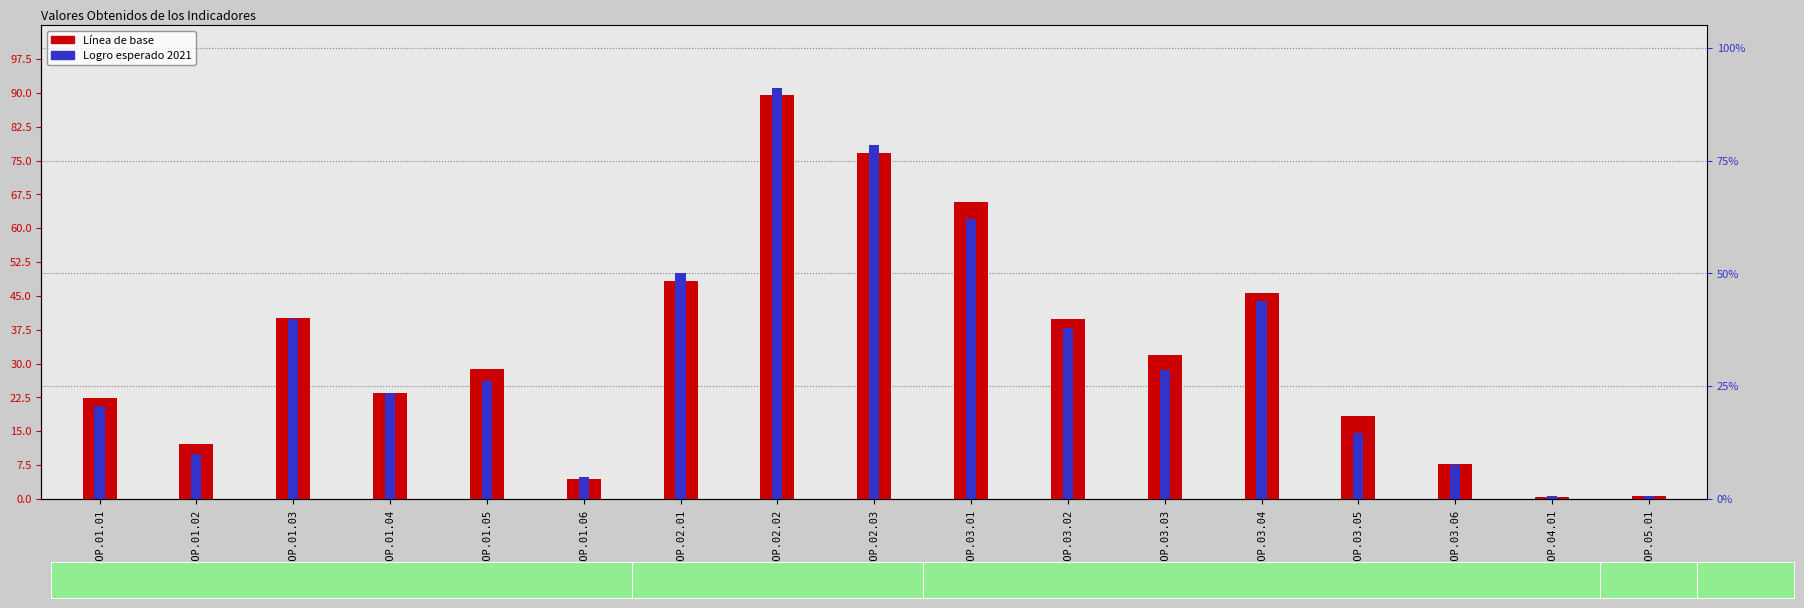

Between IOP.02.01 and IOP.02.03, which series saw the biggest shift?

Logro esperado 2021